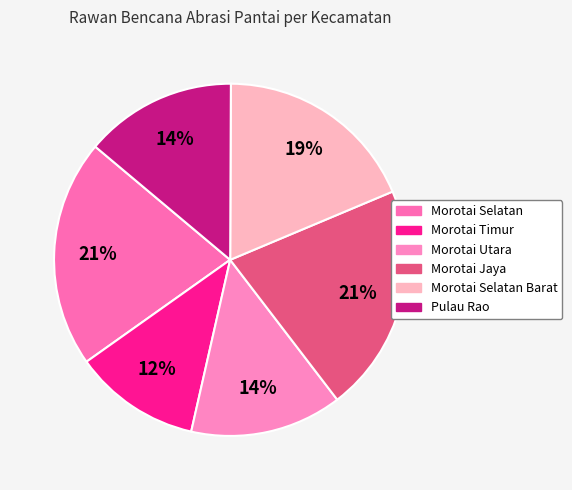

Does any single category account for the majority?

No